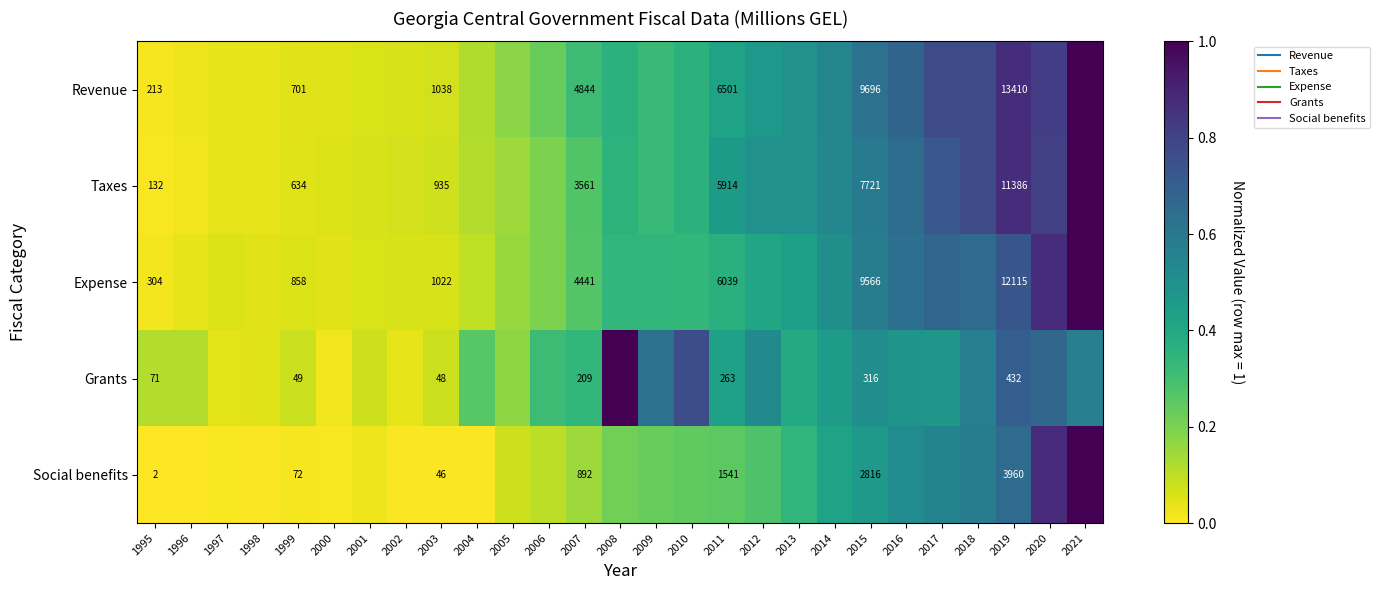

Where is Social benefits nearest to the value 0?

1995